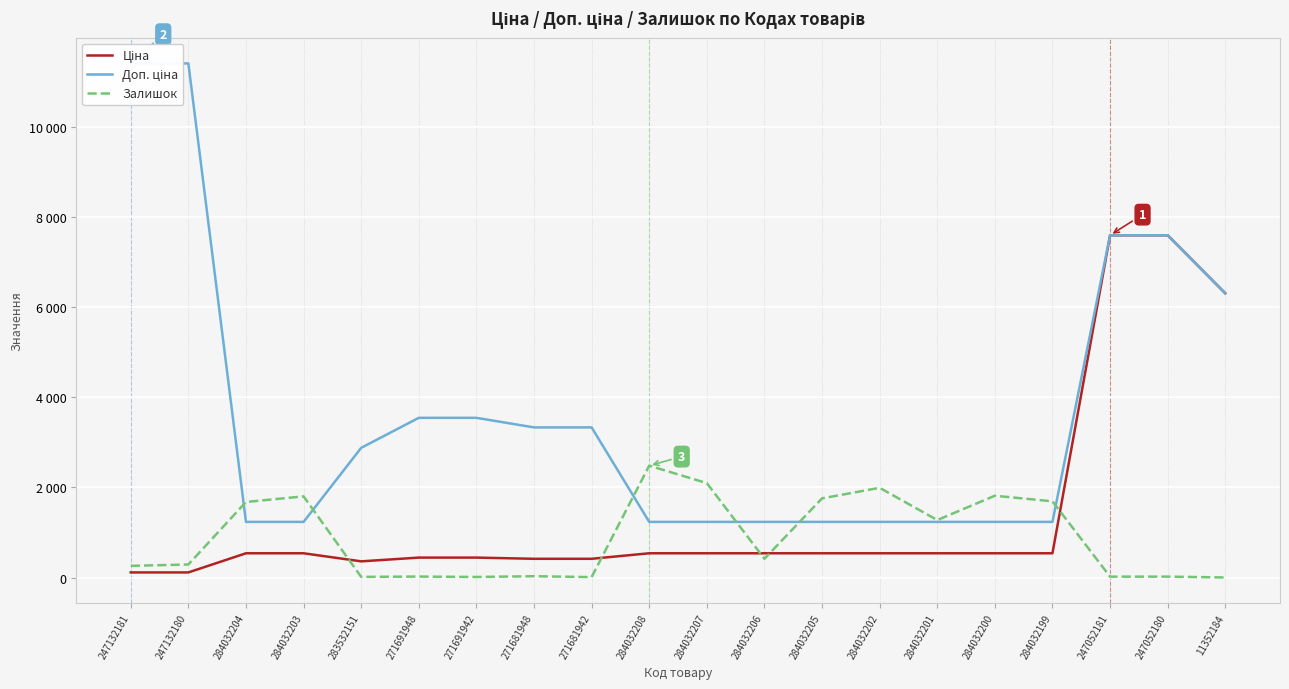

True or false: Залишок has more than 0 points higher than both neighbors.

True